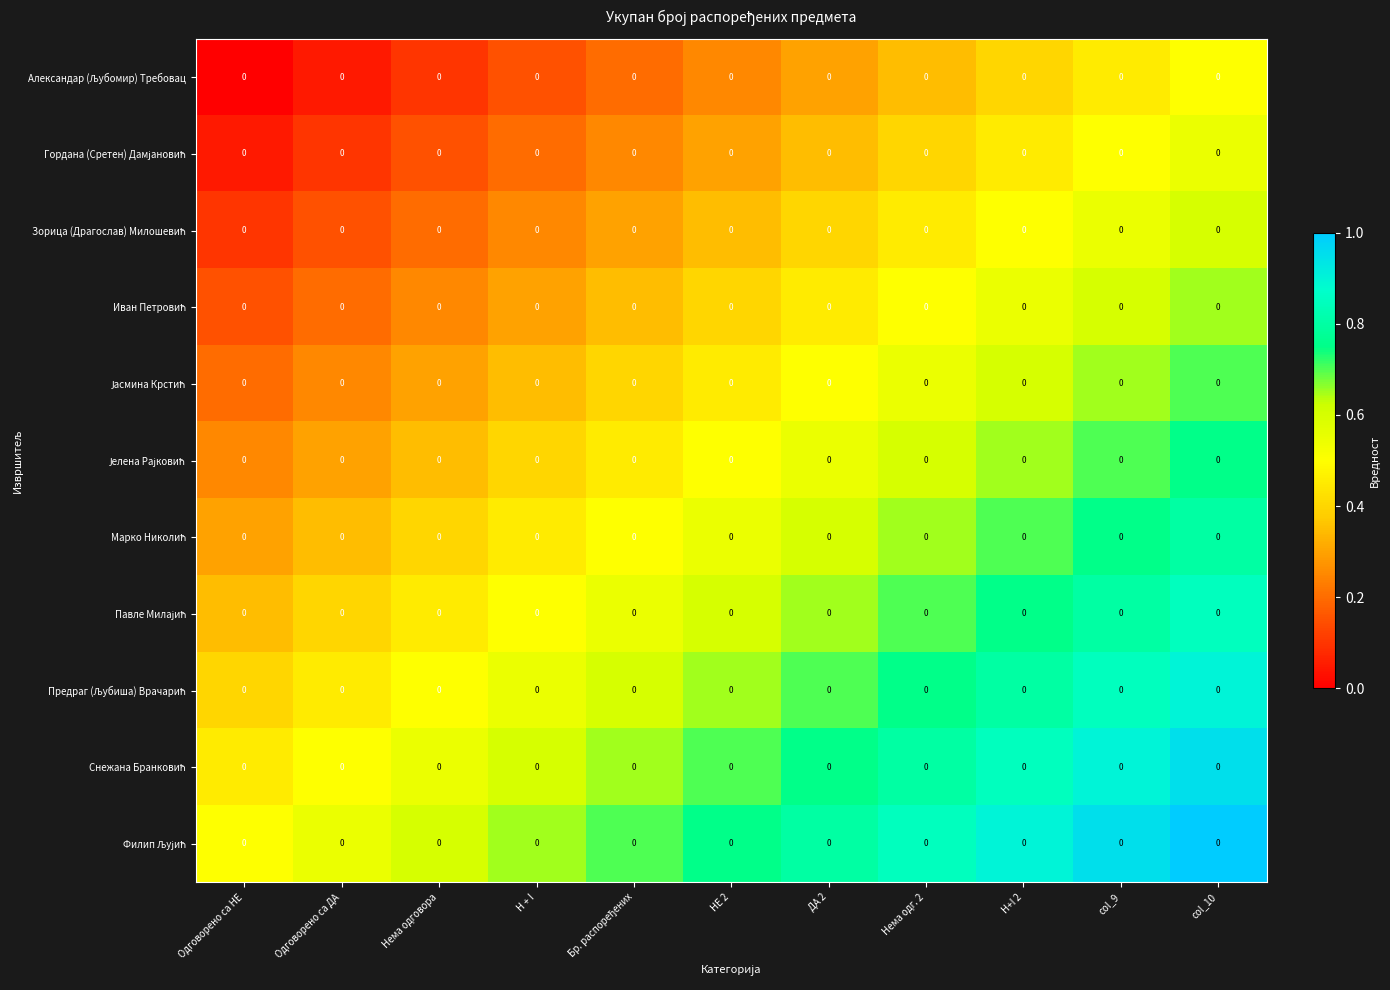

What is the total value across all series at ДА 2?

6.0